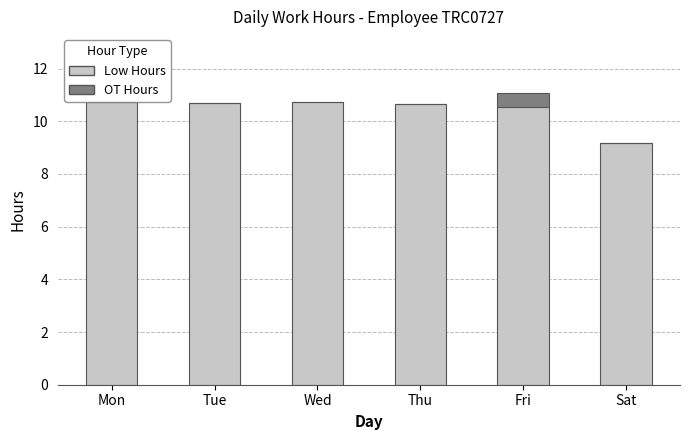

How many distinct data groups are displayed?

2